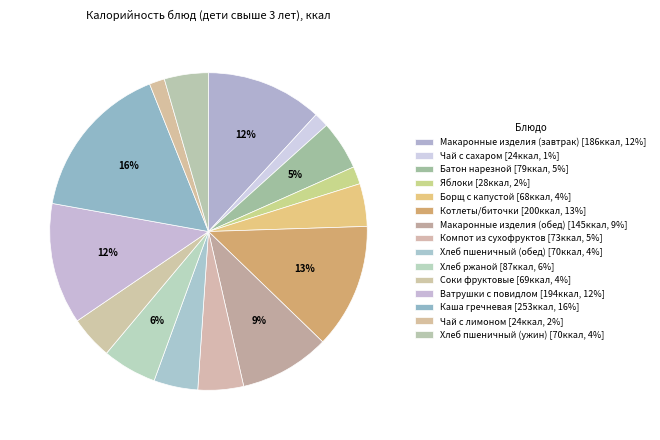

Combined, what portion of the pie is Борщ с капустой and Хлеб ржаной?

9.9%